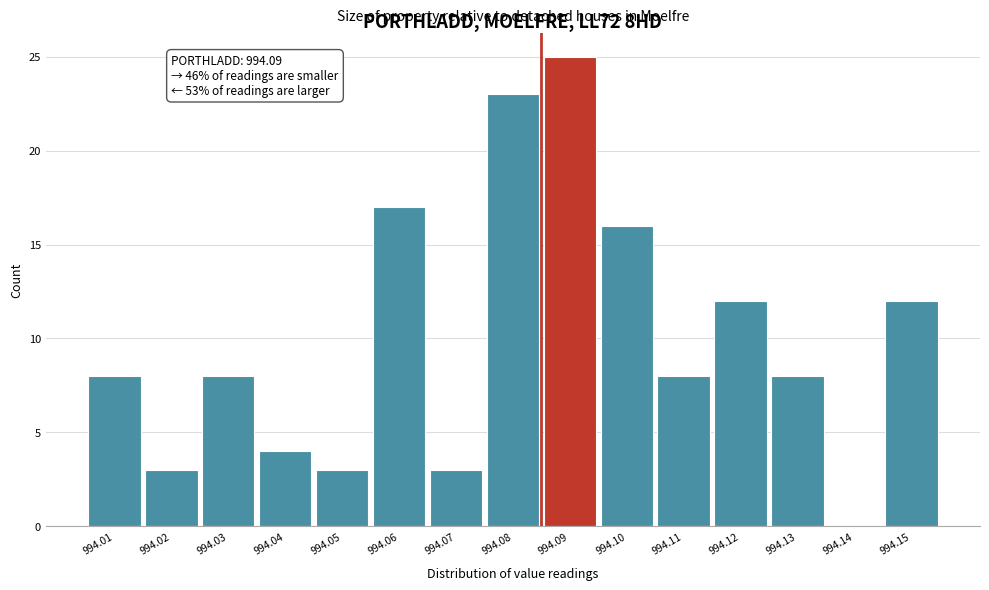

Reading left to right, what are all the values shown in this chart?

994.01=8	994.02=3	994.03=8	994.04=4	994.05=3	994.06=17	994.07=3	994.08=23	994.09=25	994.10=16	994.11=8	994.12=12	994.13=8	994.14=0	994.15=12